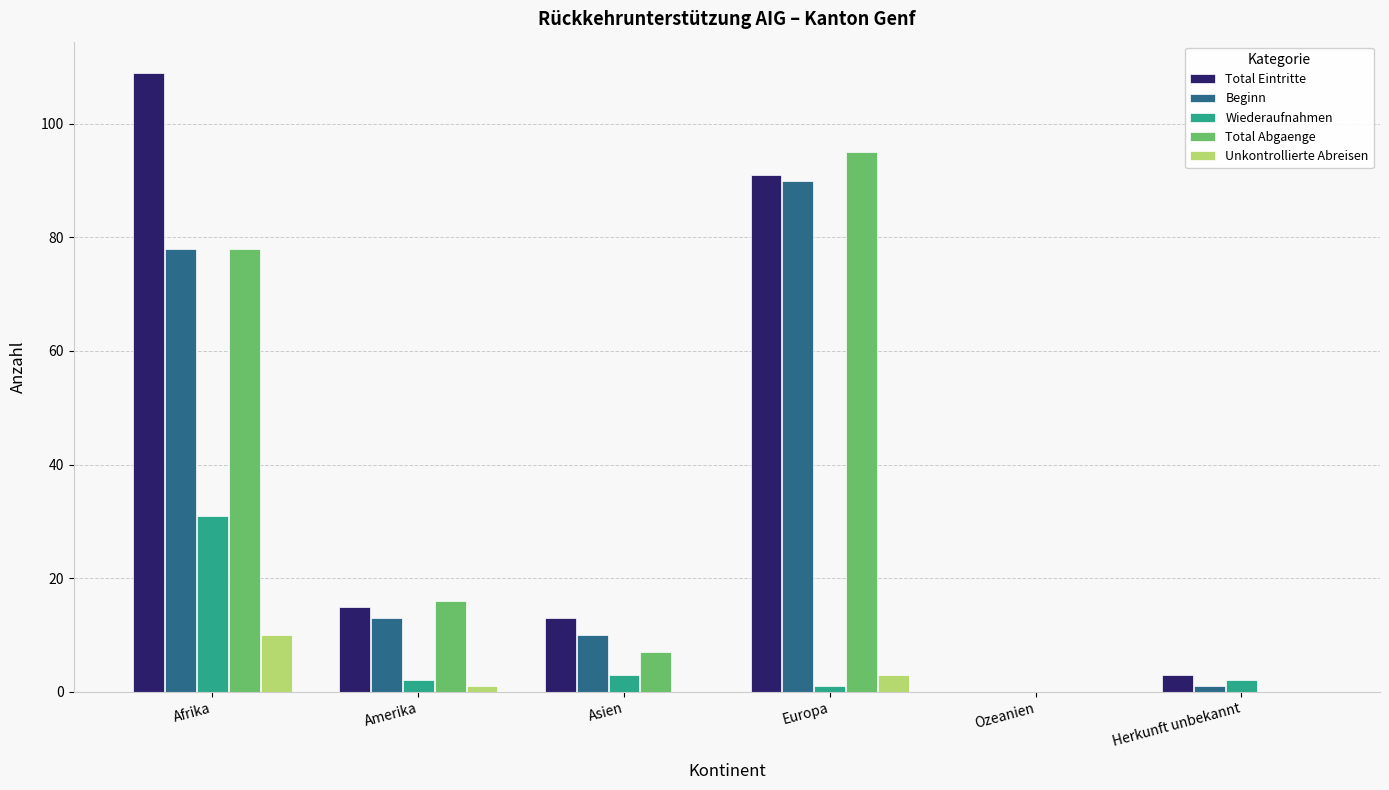

Where does the Beginn series first go above 13?

Afrika